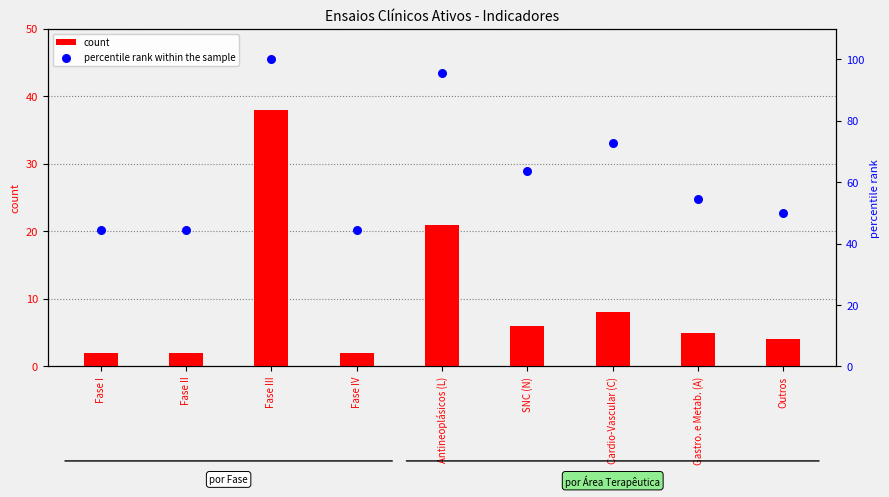

What is the total value across all series at Antineoplásicos (L)?

116.5